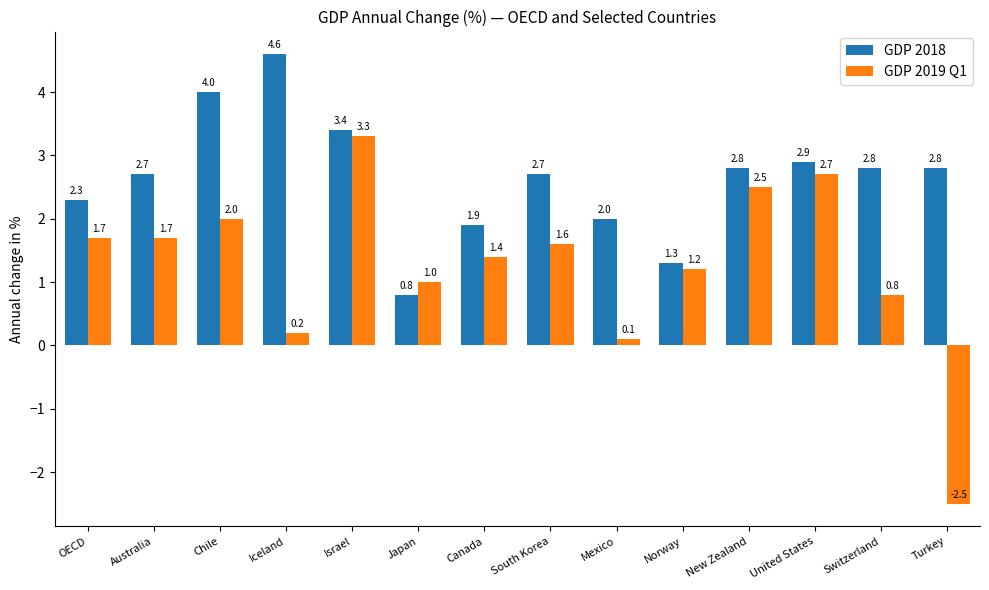

What is the difference between the highest and lowest values at Israel?

0.1